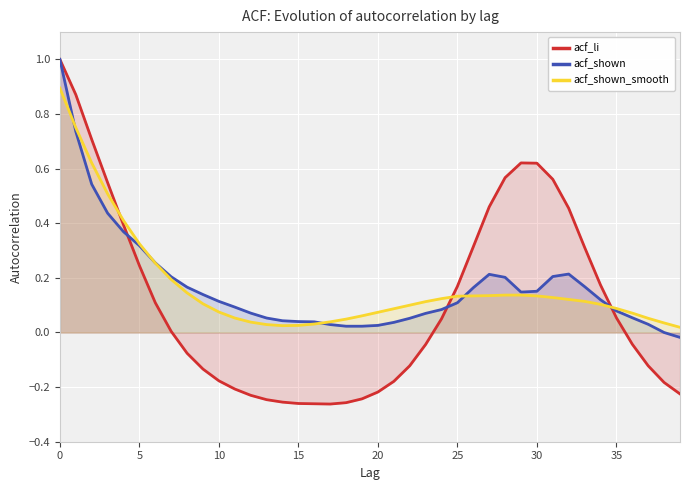

Which series has the widest spread of values?

acf_li